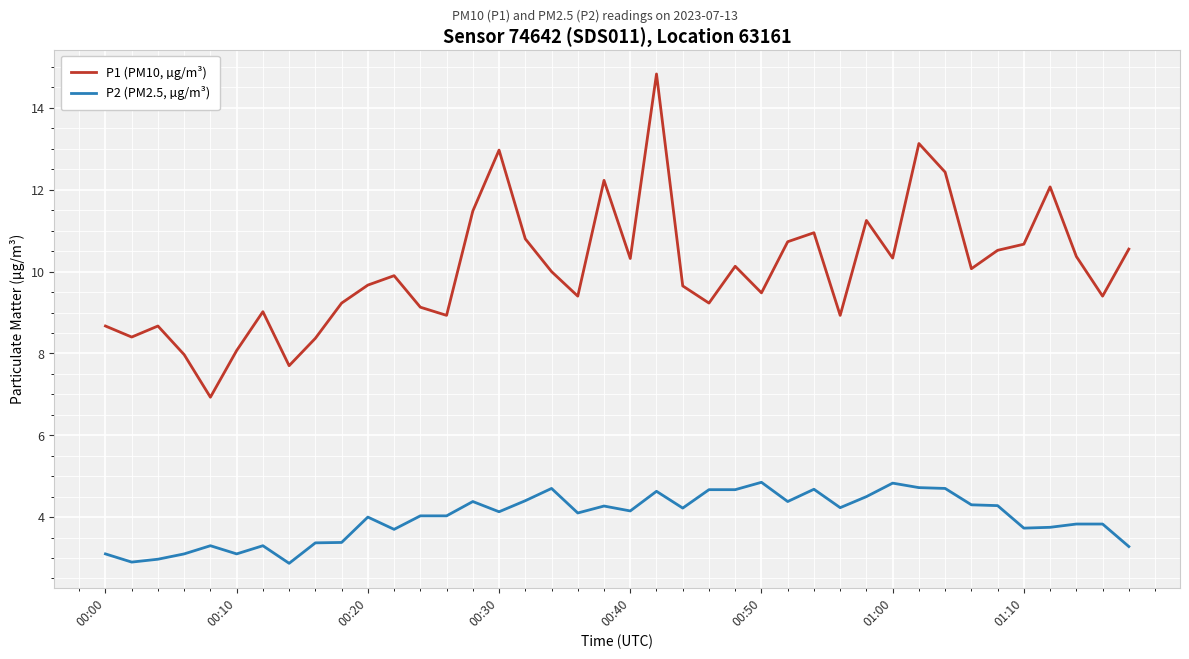

True or false: P1 (PM10, µg/m³) and P2 (PM2.5, µg/m³) intersect in this chart.

False